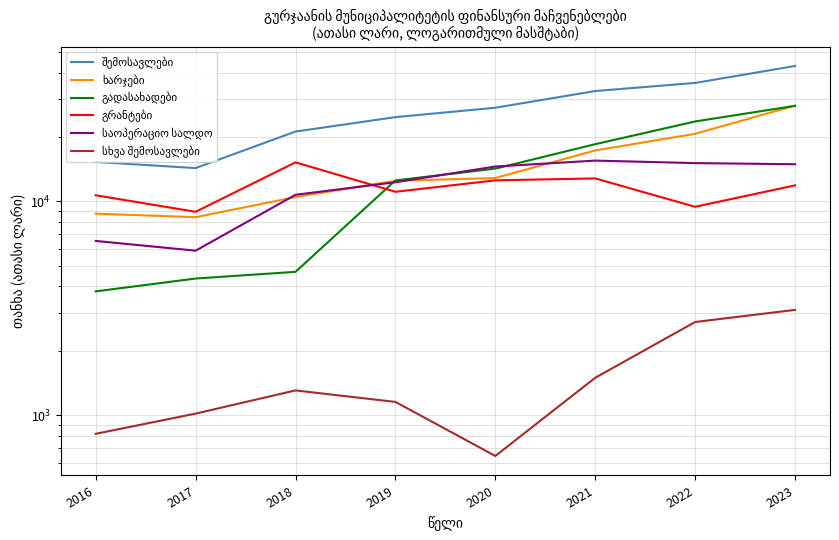

Between 2018 and 2019, which series saw the biggest shift?

გადასახადები